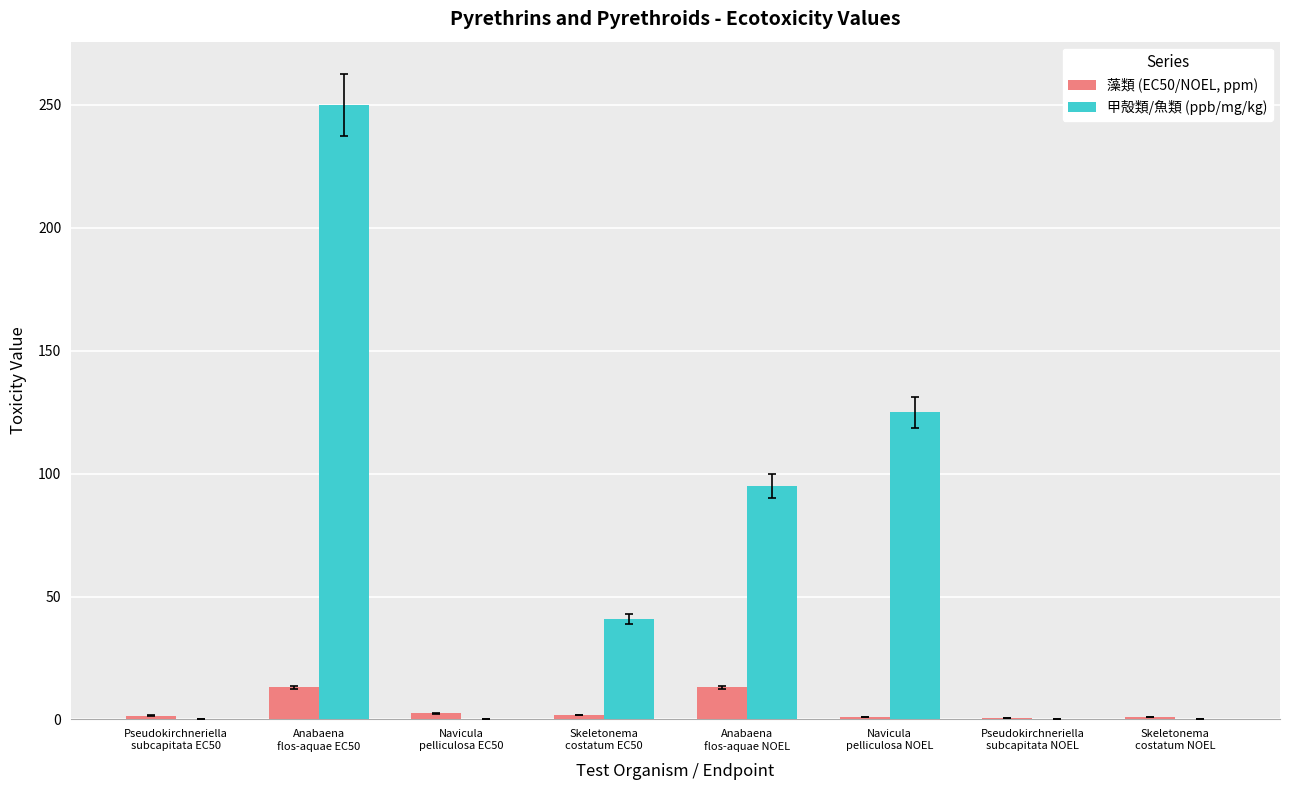

Which series has the largest total across all categories?

甲殻類/魚類 (ppb/mg/kg)